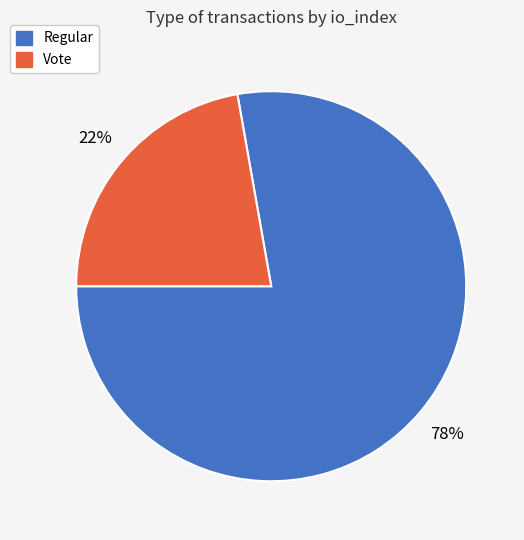

How many slices are in this pie chart?

2